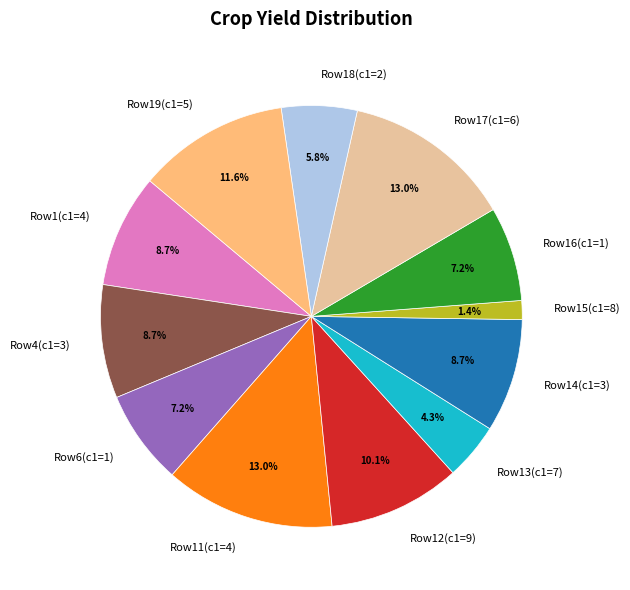

What portion of the pie excludes Row17(c1=6)?

87.0%